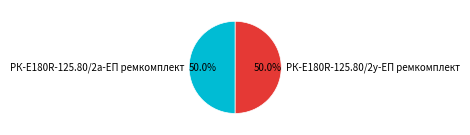

The РК-E180R-125.80/2у-ЕП ремкомплект slice represents 39% of the pie. True or false?

False